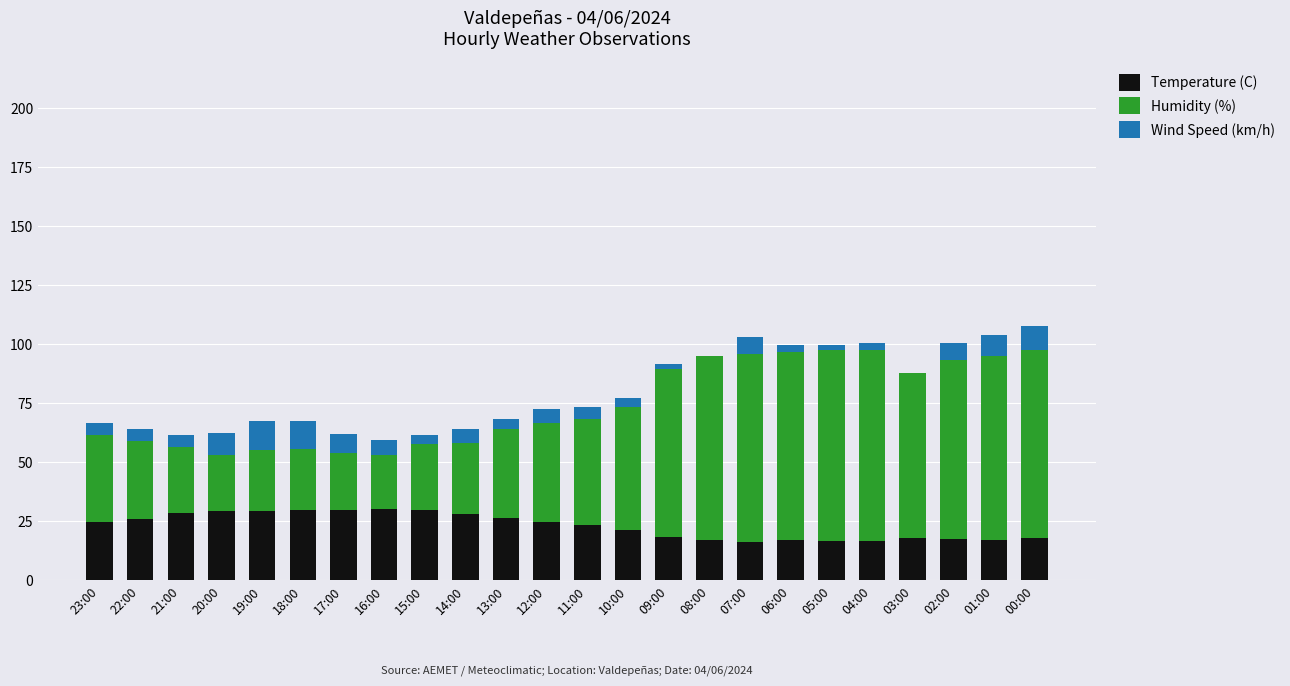

What are all the series names shown in the legend?

Temperature (C), Humidity (%), Wind Speed (km/h)